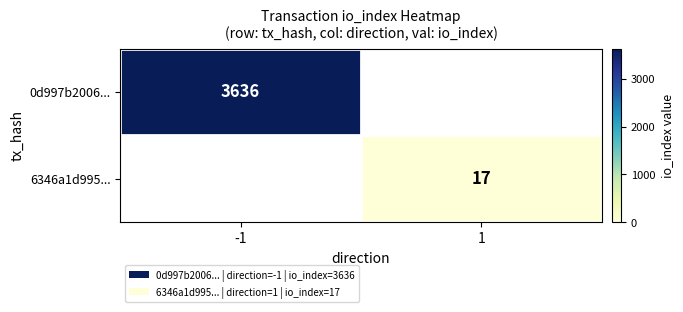

Is it true that 0d997b2006... equals 3636 at -1?

True